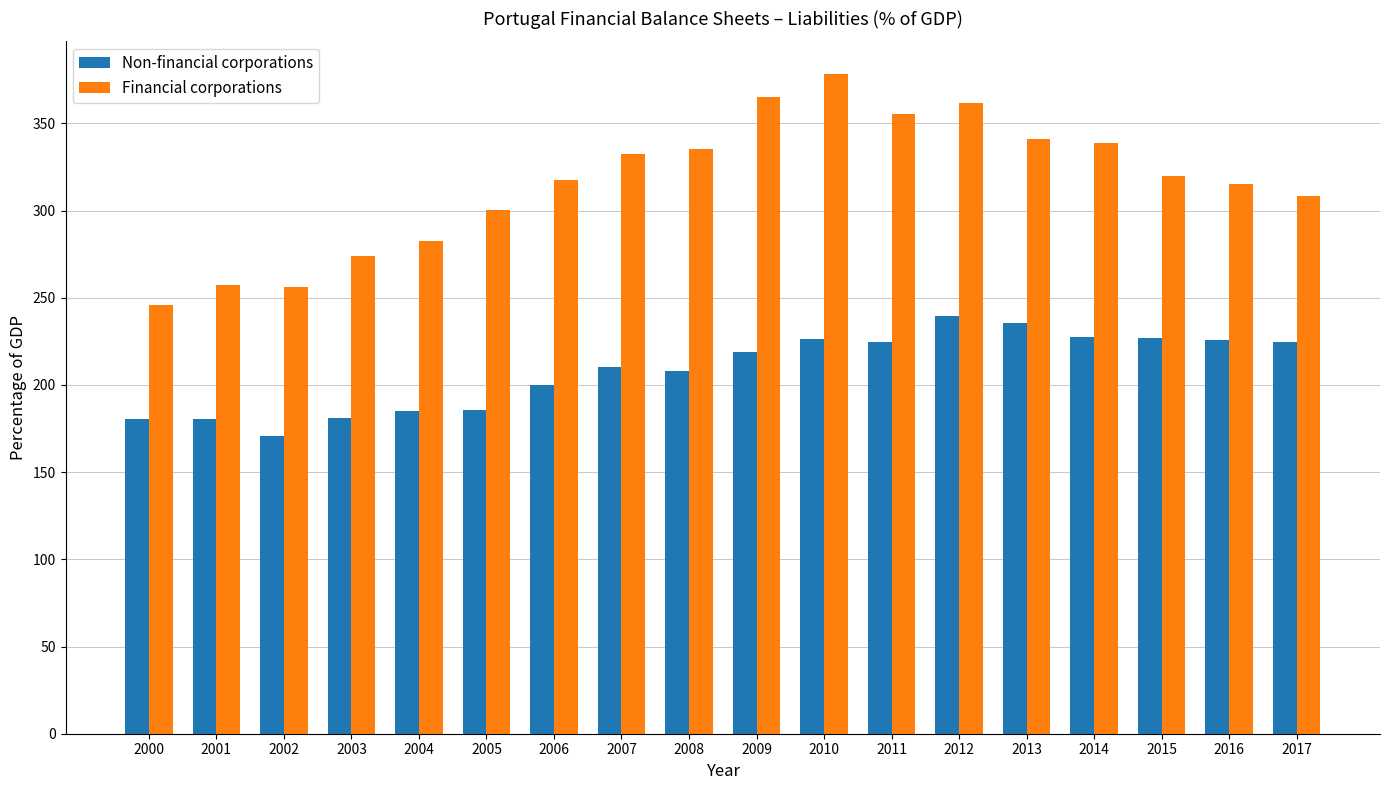

The Non-financial corporations series shows 227.0 at 2015. True or false?

True